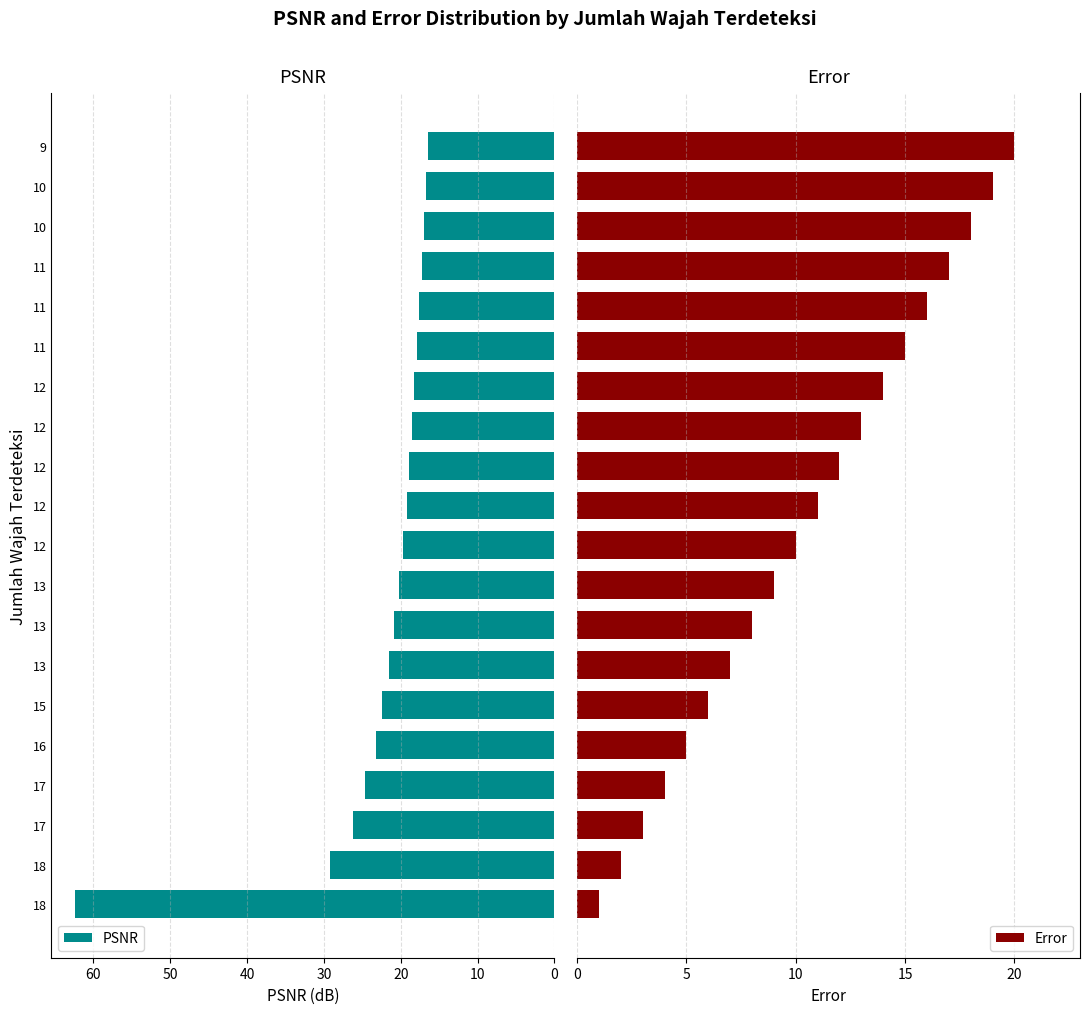

What is the difference between the maximum and minimum values in the Error series?

19